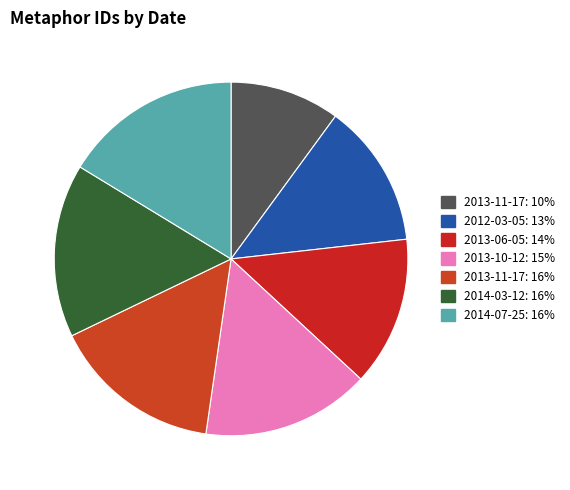

To the nearest percent, what is the difference between the largest and smallest slice percentages?

6%